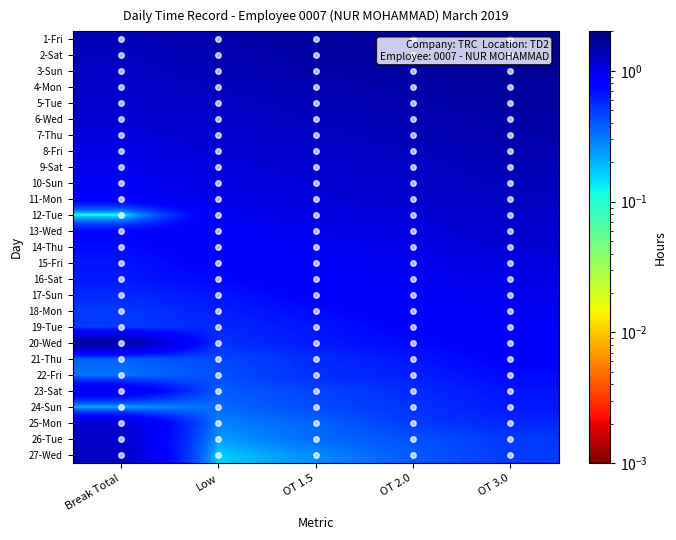

Which series has the widest spread of values?

27-Wed